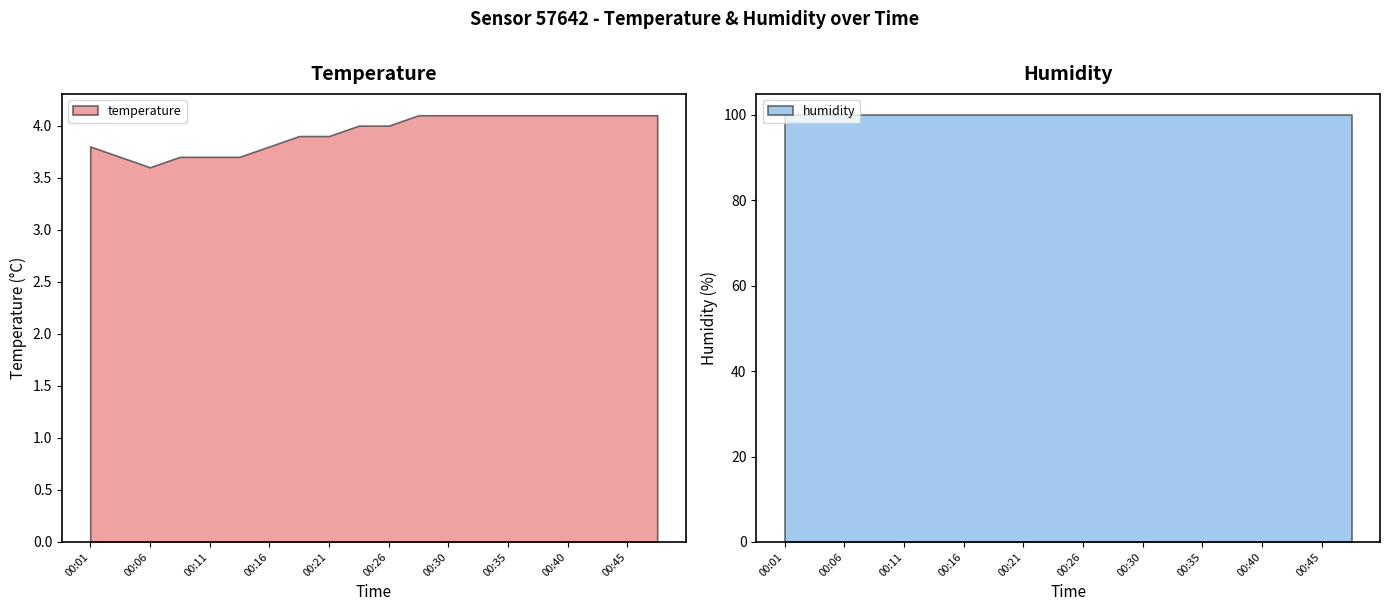

Rank the series by their average value, from lowest to highest.

temperature, humidity